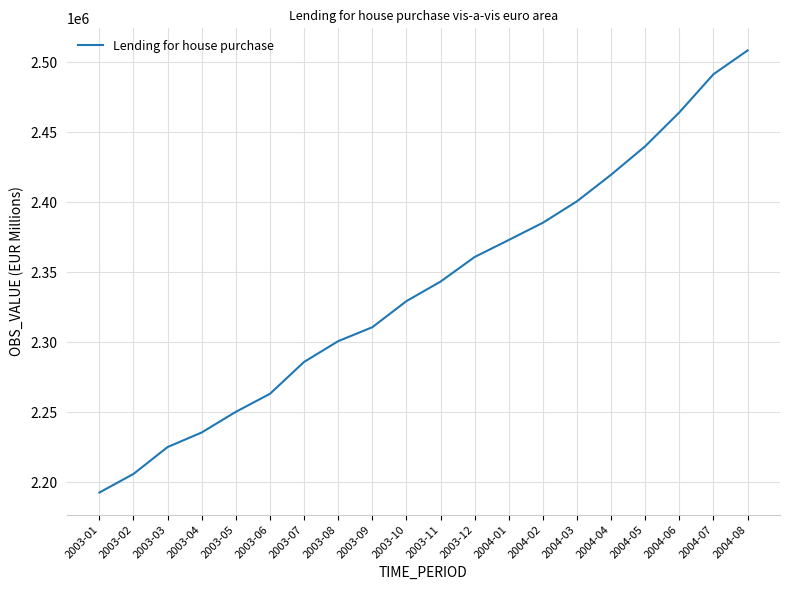

Reading left to right, list all the values displayed in this chart.

2003-01=2192500	2003-02=2205799	2003-03=2224997	2003-04=2235426	2003-05=2250169	2003-06=2263037	2003-07=2285809	2003-08=2300638	2003-09=2310586	2003-10=2329232	2003-11=2343182	2003-12=2360761	2004-01=2372918	2004-02=2385228	2004-03=2400562	2004-04=2419536	2004-05=2439882	2004-06=2464076	2004-07=2491311	2004-08=2508302